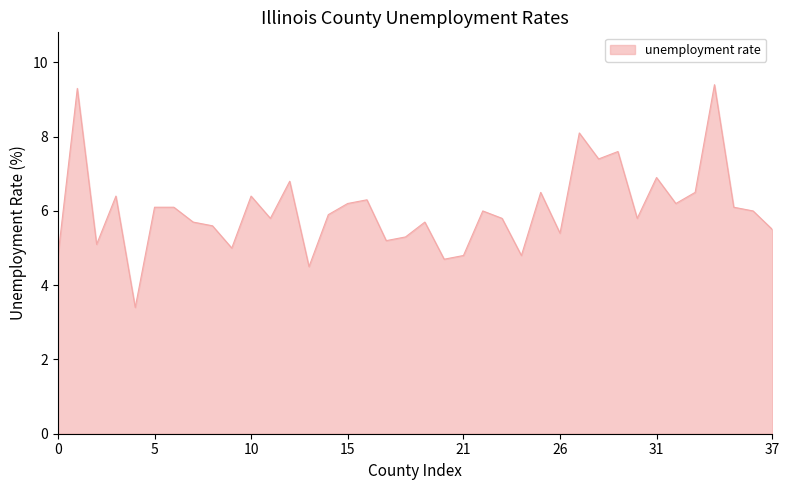

What is the smallest value displayed?

3.4